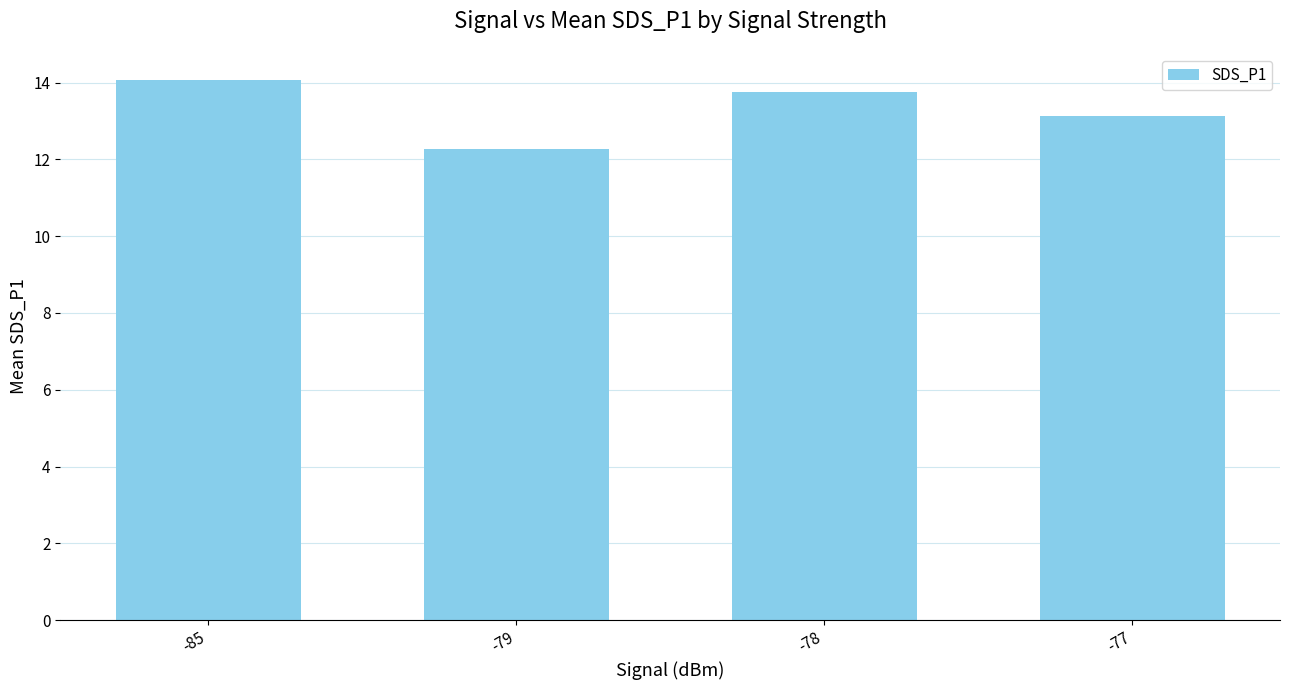

What is the smallest value displayed?

12.3